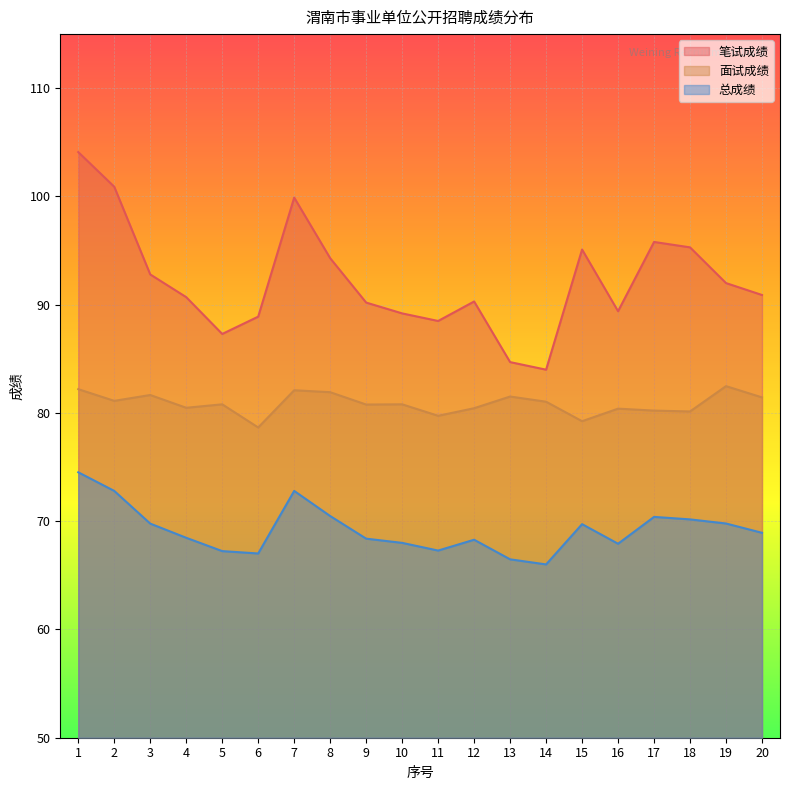

Rank the series at 9 from lowest to highest value.

总成绩, 面试成绩, 笔试成绩